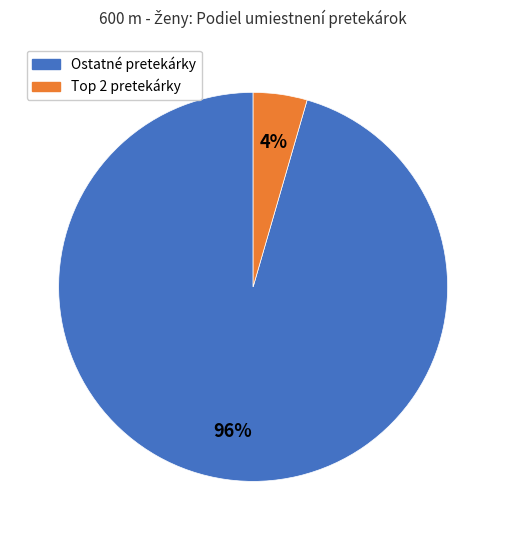

What is the smallest slice in the pie chart?

Top 2 pretekárky